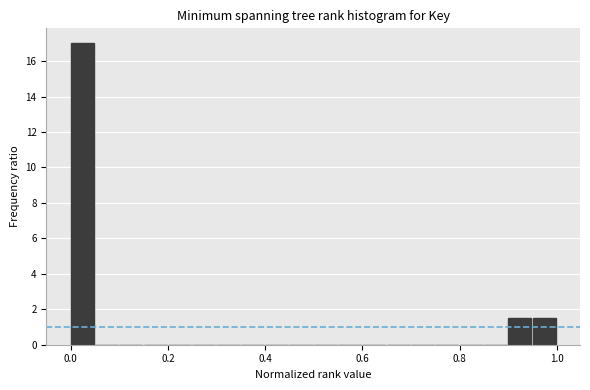

Read against the x-axis, roughly where is the centre of the tallest bar?

0.02